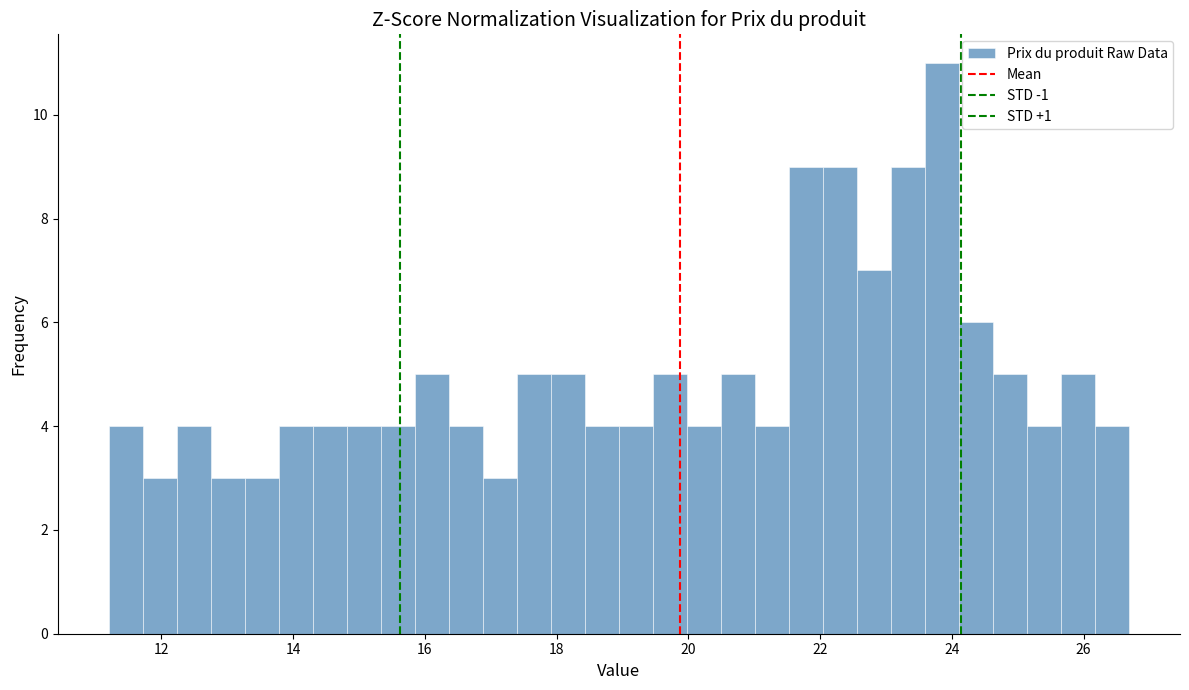

Read against the x-axis, roughly where is the centre of the tallest bar?

23.8